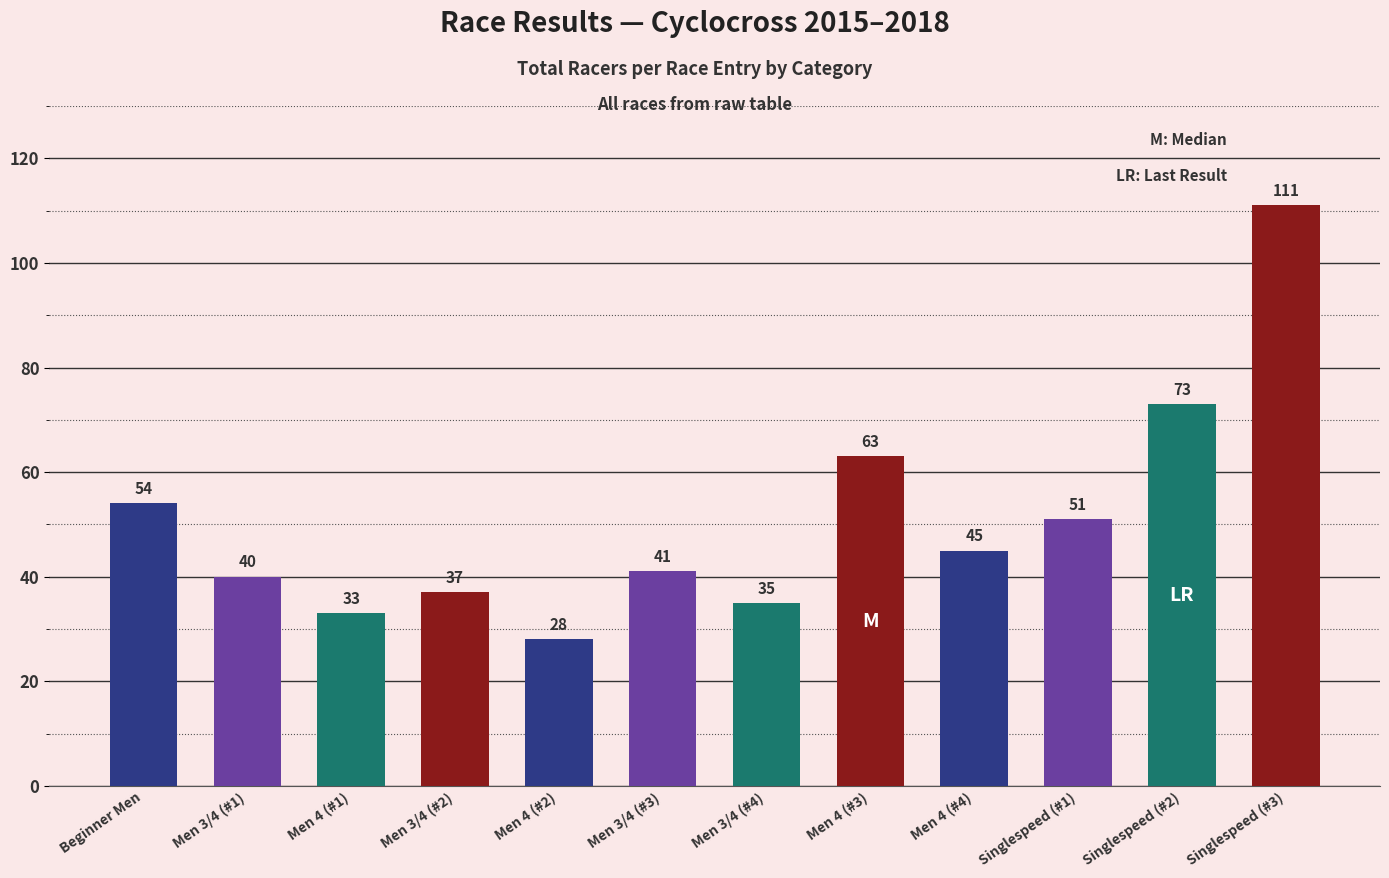

What is the change in value from Men 4 (#1) to Men 4 (#4)?

+12